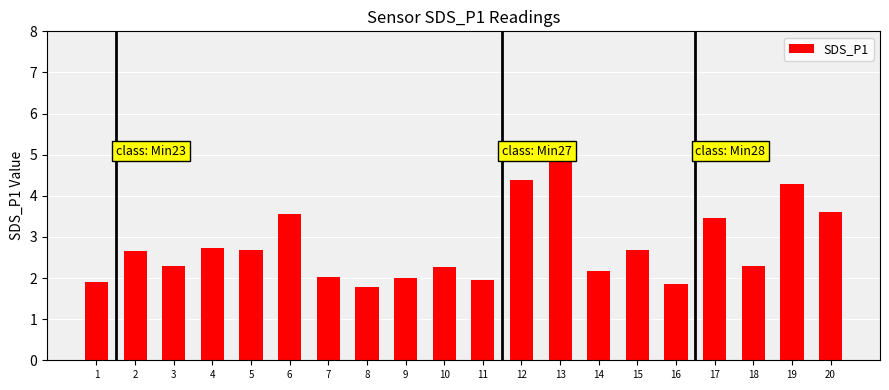

Which label corresponds to the smallest value in the chart?

8